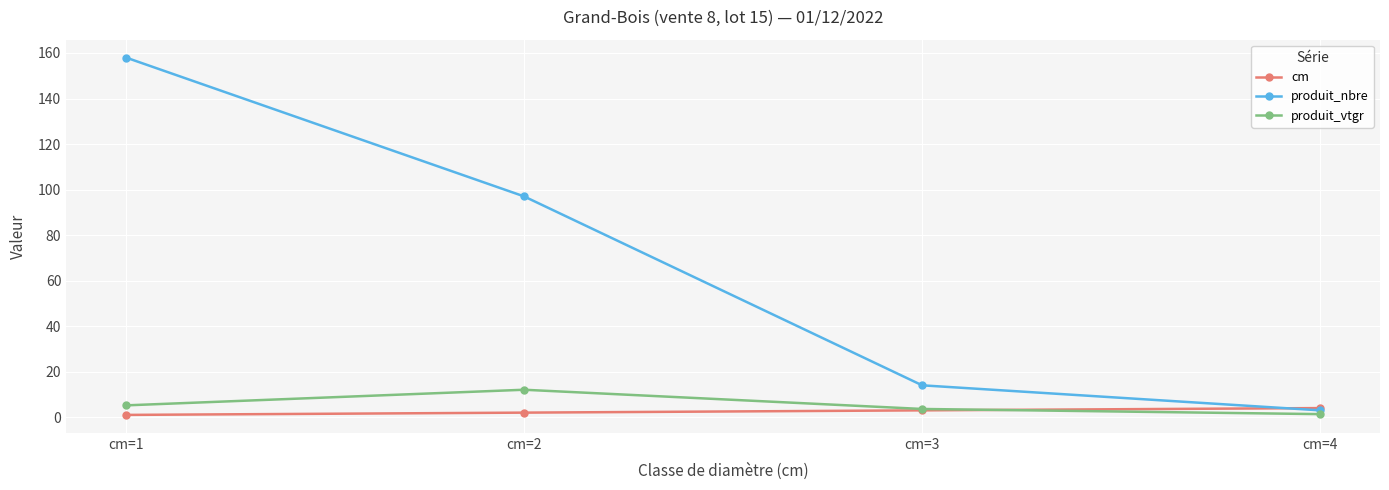

Which series has the largest range (max minus min)?

produit_nbre